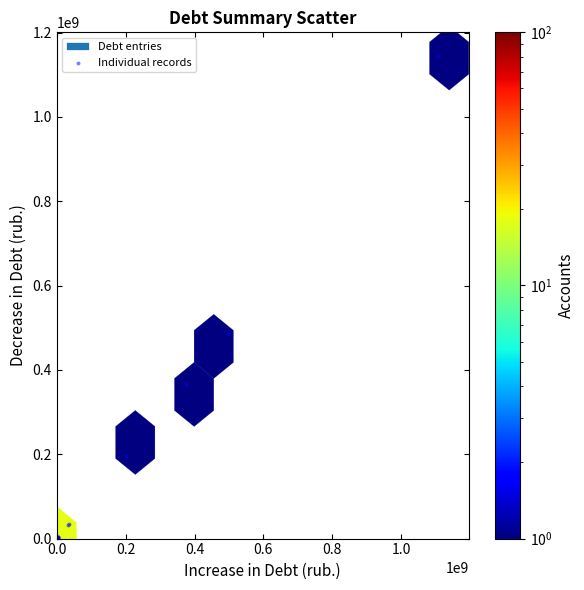

What Y value in the scatter plot is closest to 571742238?

484240206.5